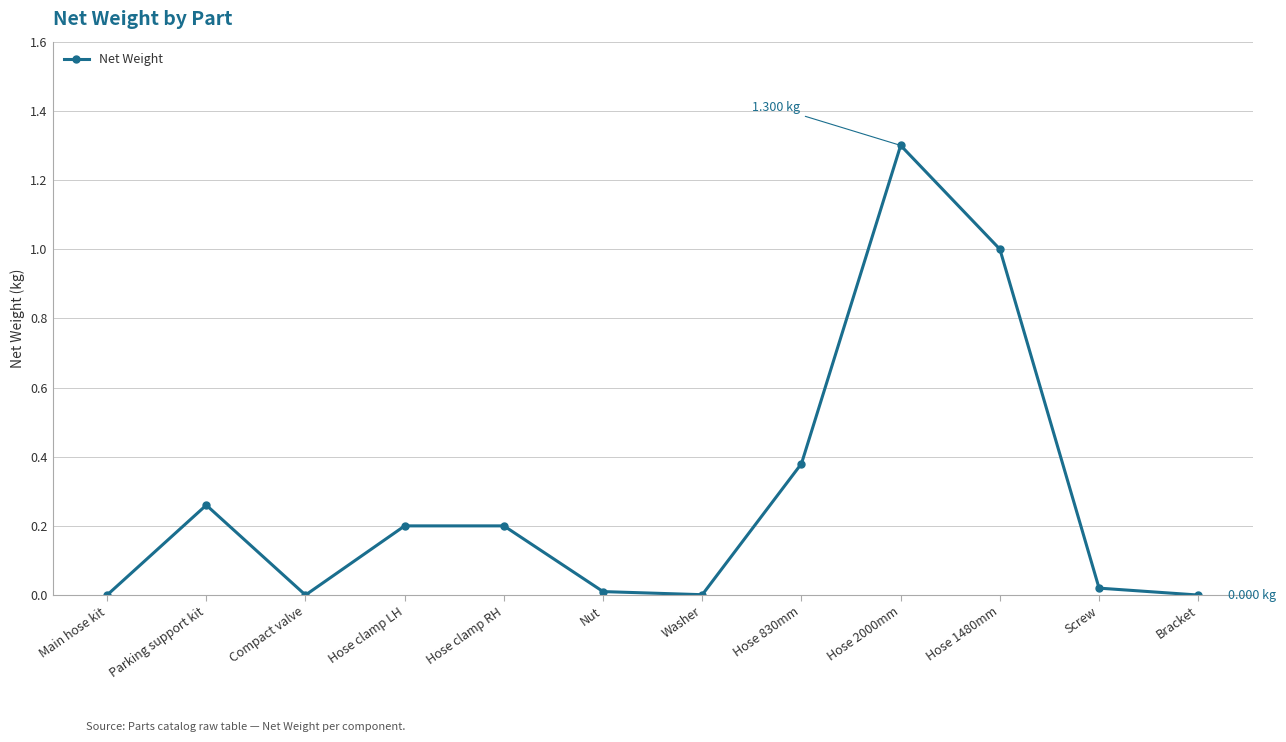

True or false: there are more than 0 points higher than both neighbors.

True